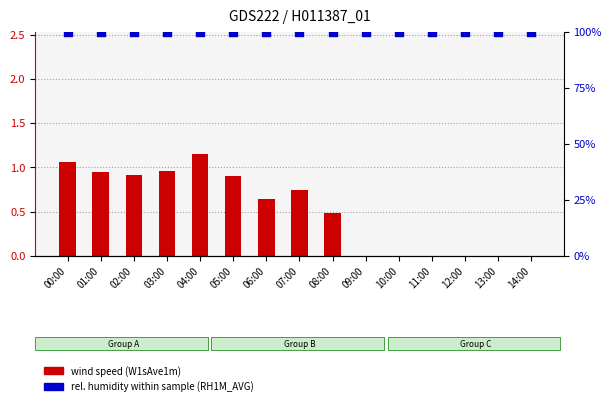

Which series has the largest total across all categories?

RH1M_AVG (rel. humidity %)